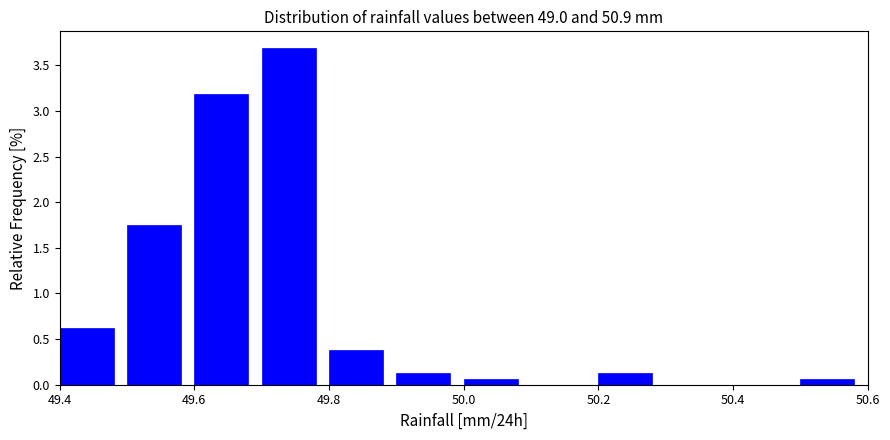

Reading left to right, list every bar in this chart as the range it spans on the x-axis followed by its height. The values are not printed on the chart, so give them approximately, as read against the axis.

49.4 to 49.5: 0.65
49.5 to 49.6: 1.75
49.6 to 49.7: 3.20
49.7 to 49.8: 3.70
49.8 to 49.9: 0.40
49.9 to 50.0: 0.15
50.0 to 50.1: 0.05
50.1 to 50.2: 0
50.2 to 50.3: 0.15
50.3 to 50.4: 0
50.4 to 50.5: 0
50.5 to 50.6: 0.05